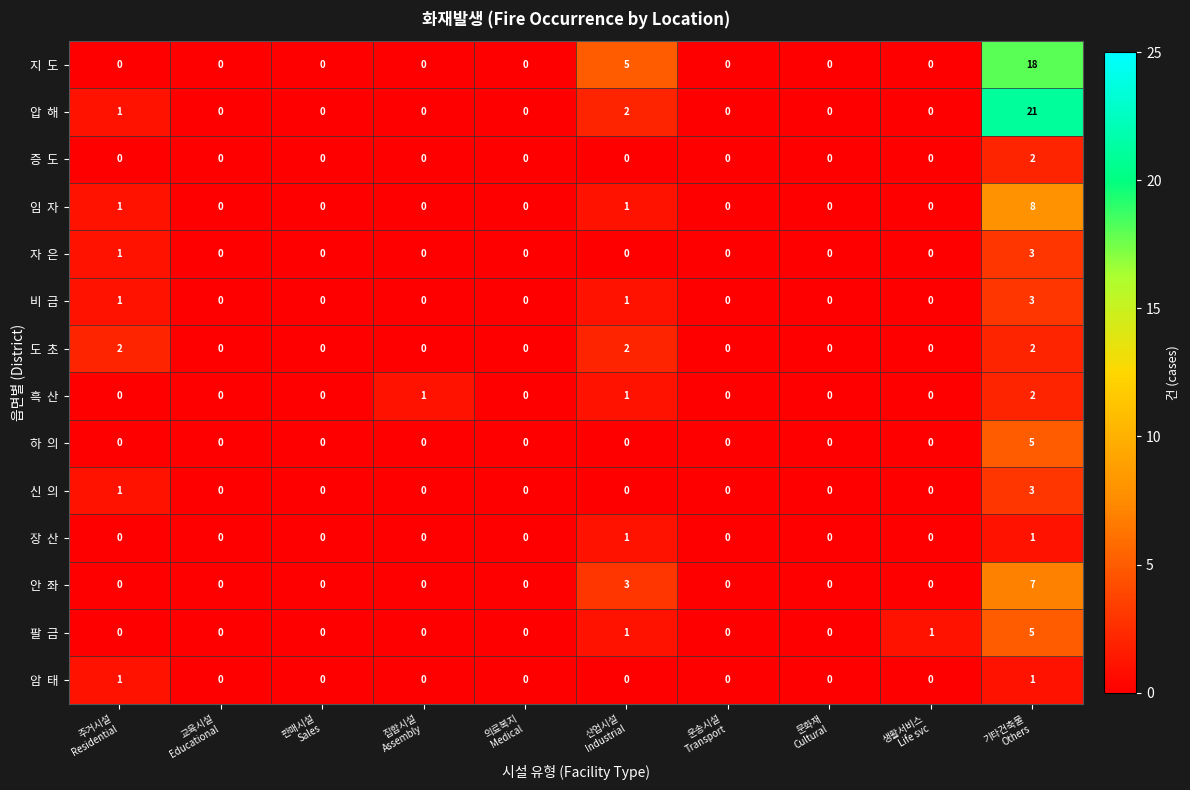

How many series are shown in this chart?

14